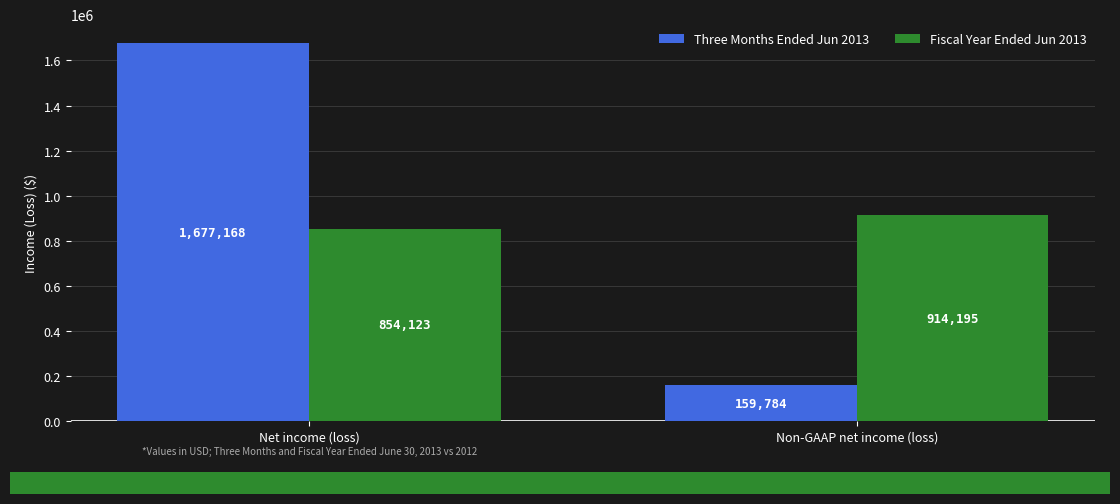

Count the Three Months Ended Jun 2013 values in the range 159784 to 1677168.

2